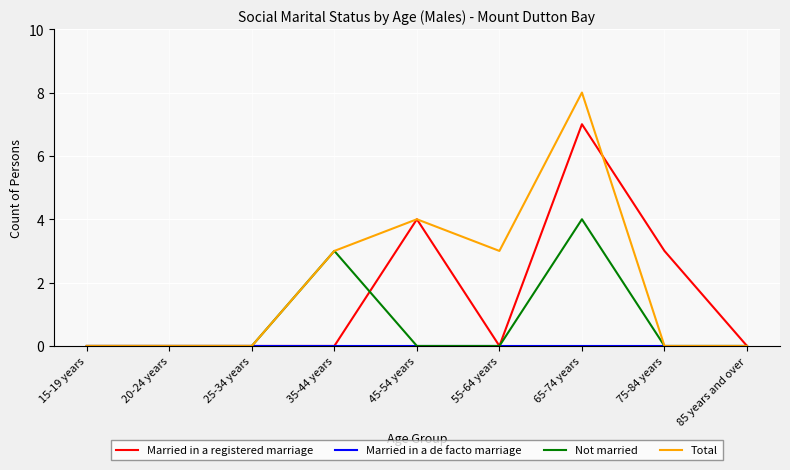

What position from the left is 55-64 years?

6